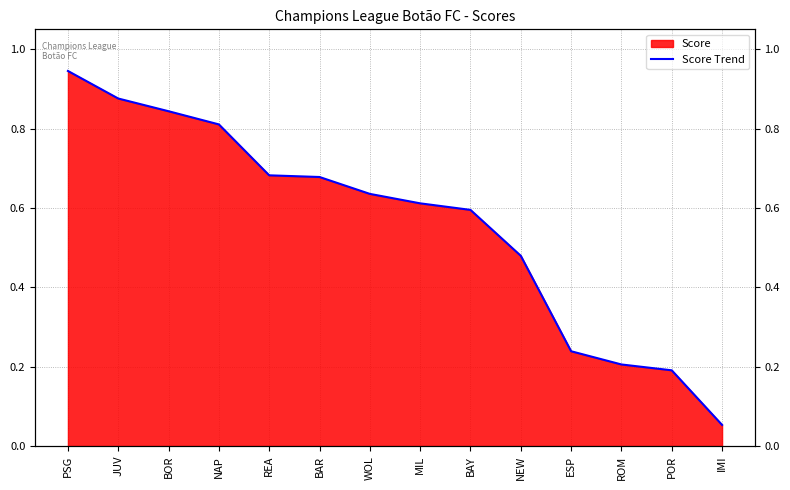

Does the chart display data point markers on the line(s)?

No